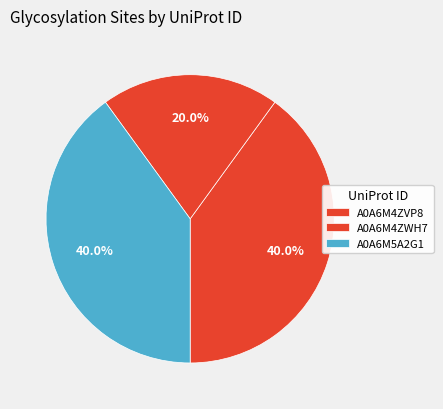

Is A0A6M4ZVP8 the majority of the pie?

No